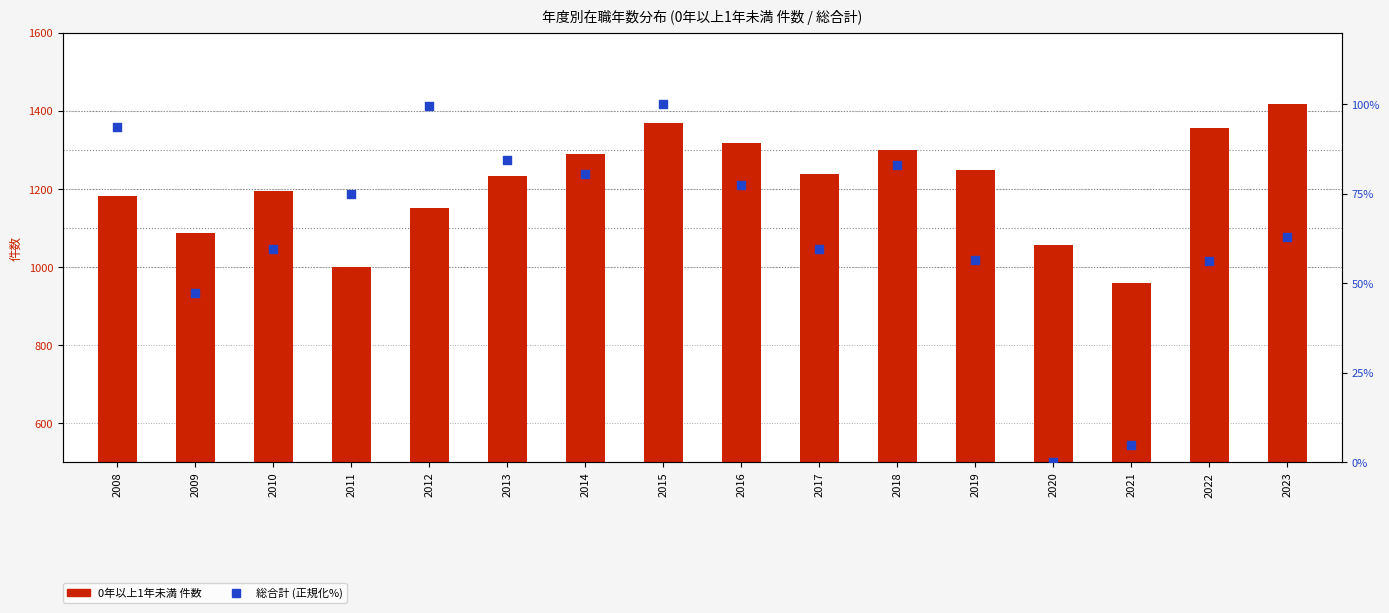

At how many categories does at least one series exceed 1155?

11